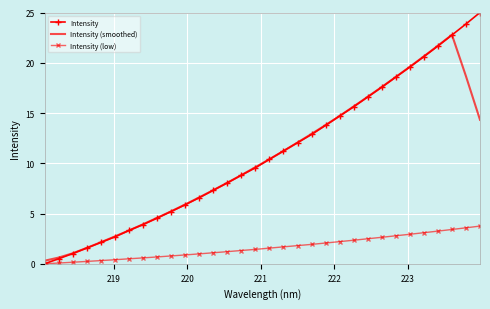

Rank the series by their maximum value, from lowest to highest.

Intensity (low), Intensity (smoothed), Intensity